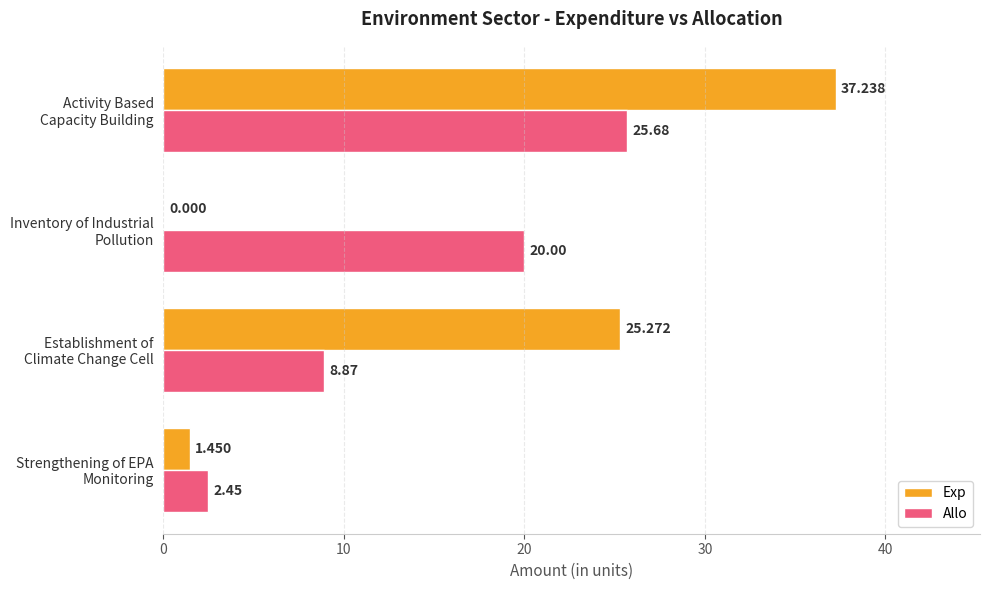

At which label does Allo reach its peak?

Activity Based
Capacity Building